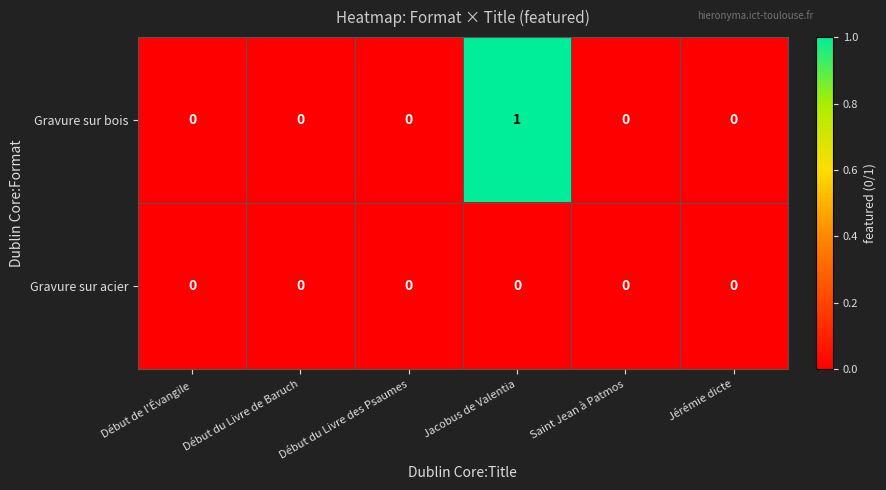

Which series has the widest spread of values?

Gravure sur bois